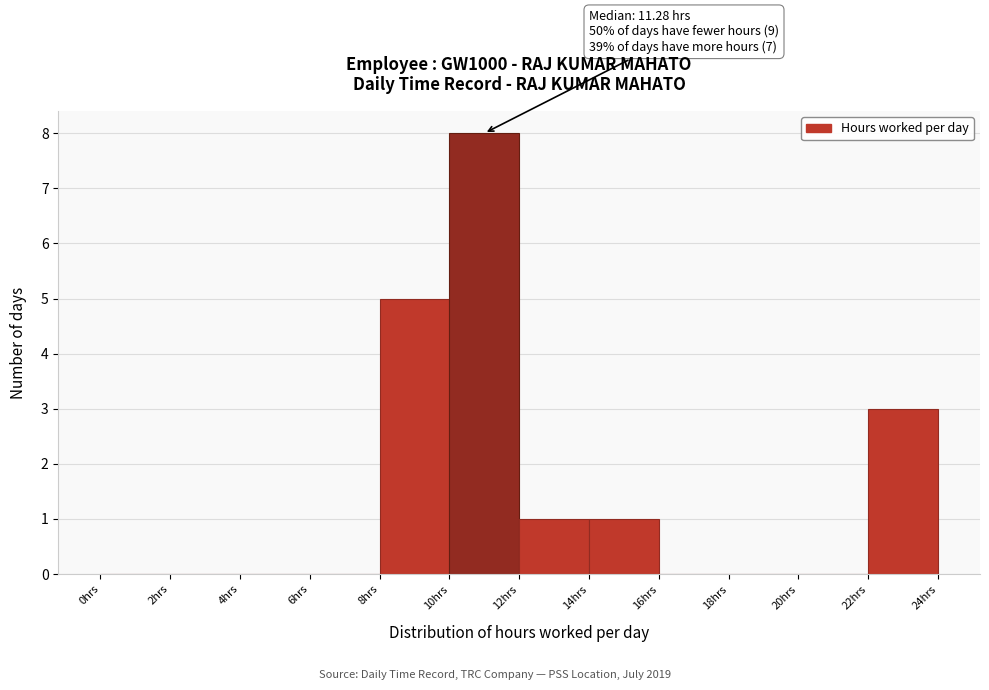

Which range on the x-axis has the tallest bar?

10 to 12